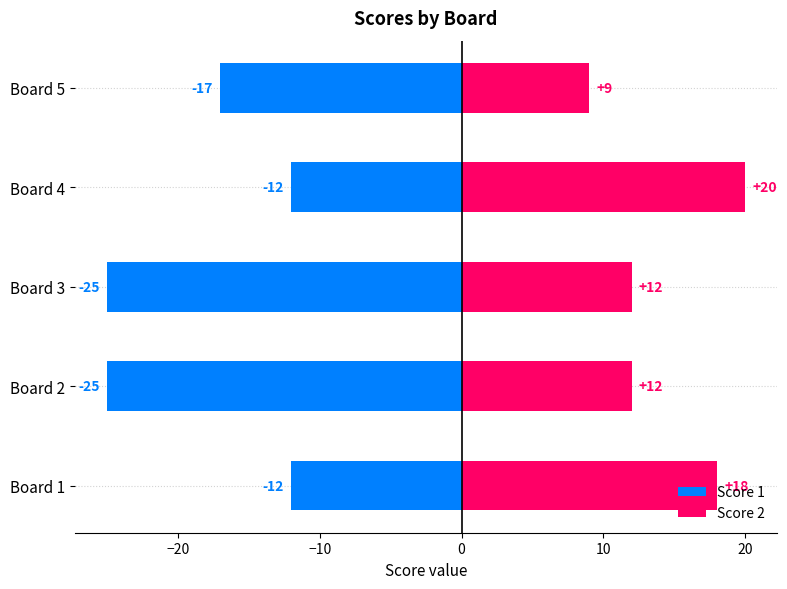

What is the highest value of the Score 1 series?

-12